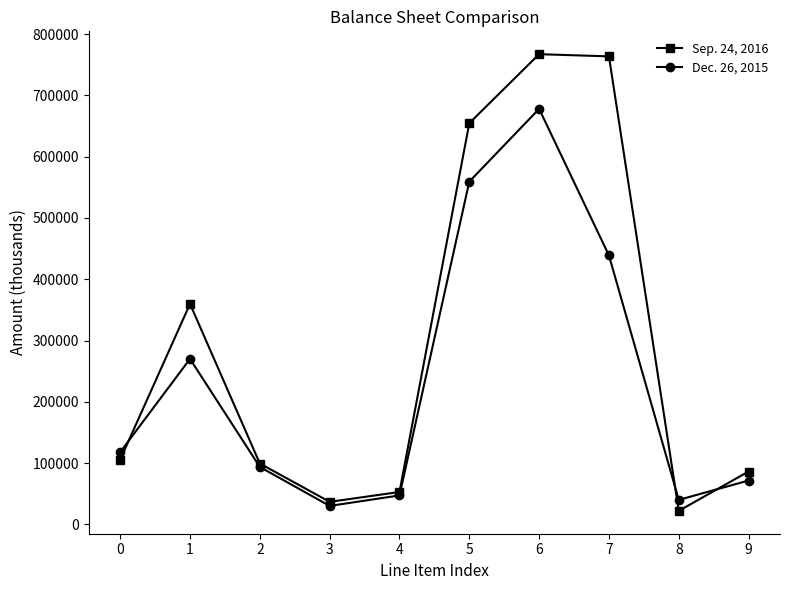

What is the spread (max minus min) of values at 8?

17950